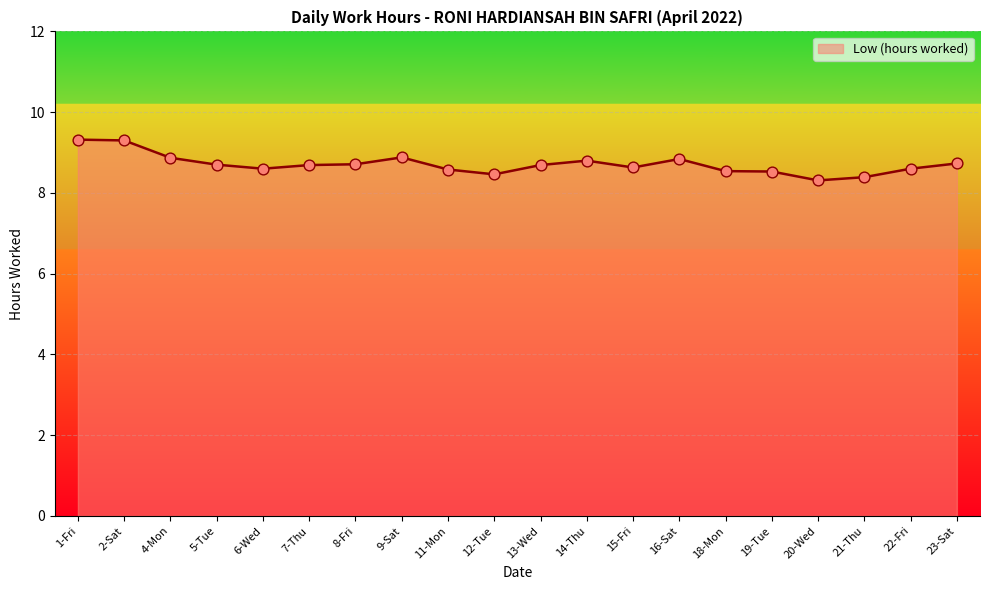

What is the change in value from 5-Tue to 16-Sat?

+0.1